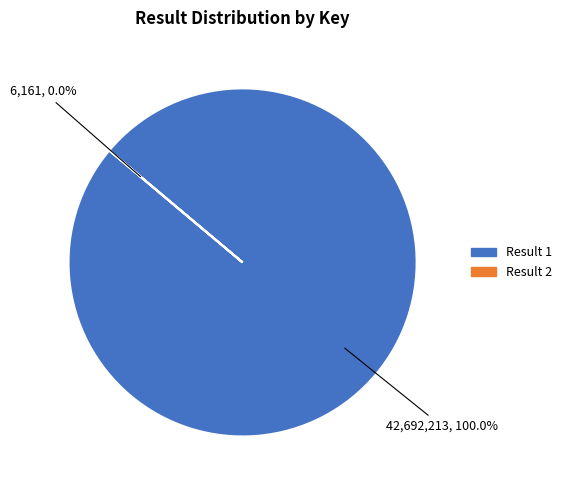

Is there a majority slice in this chart?

Yes